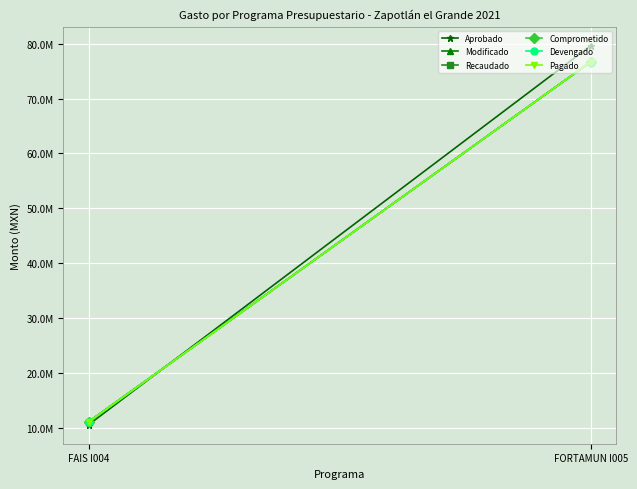

The Recaudado series shows 11038634 at FAIS I004. True or false?

True